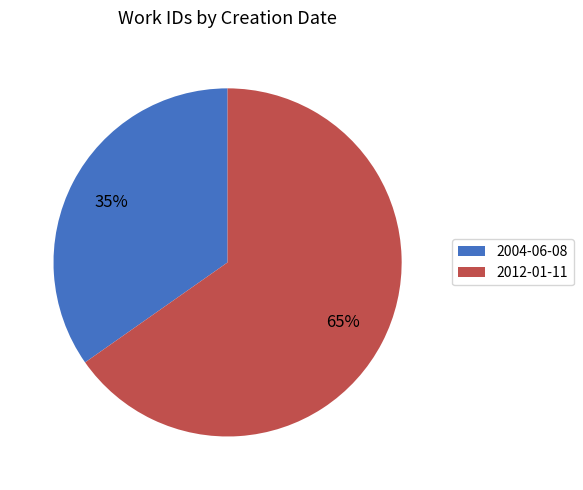

Do 2004-06-08 and 2012-01-11 together represent more than half of the pie?

Yes